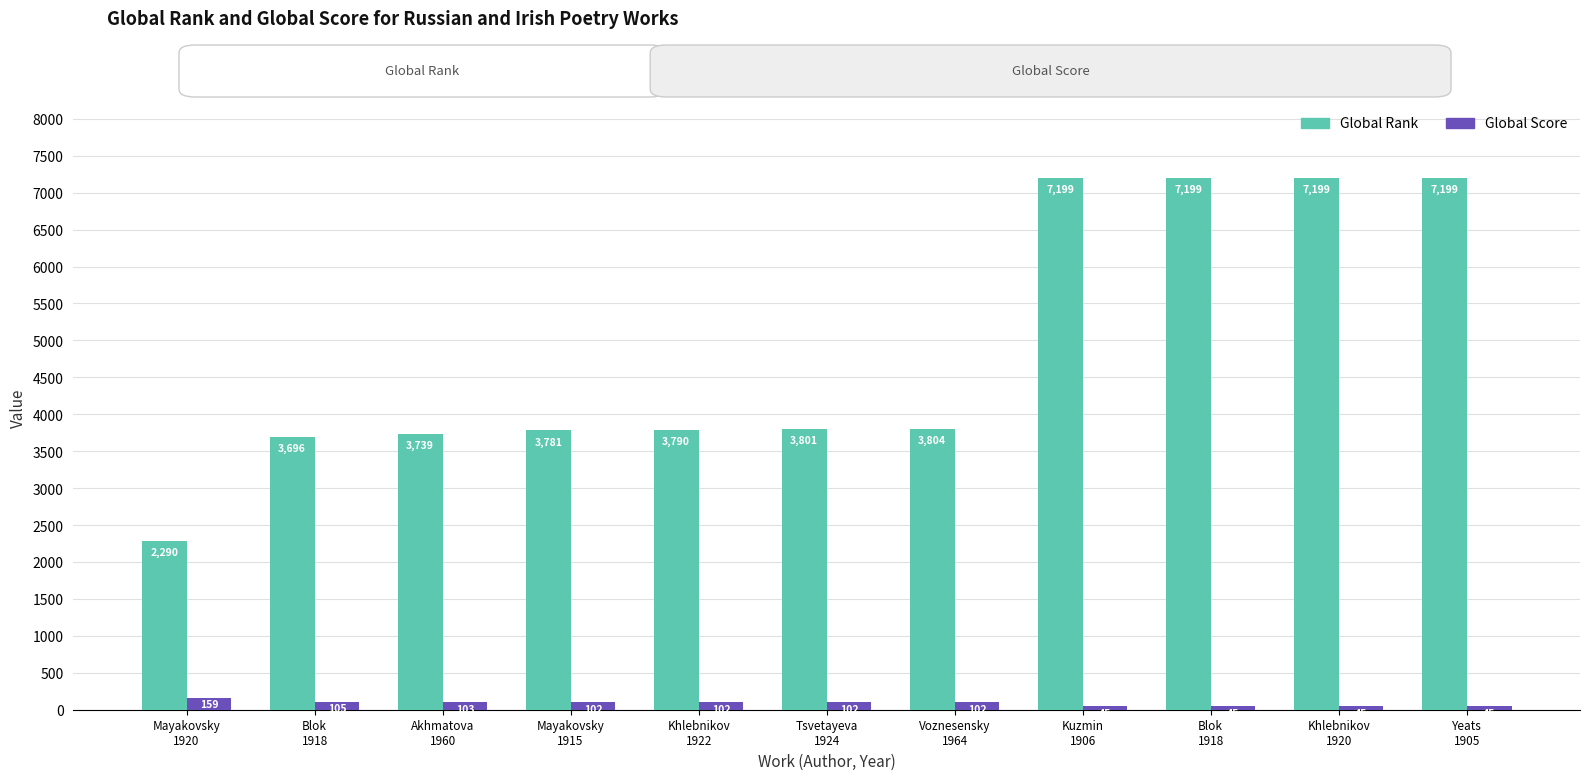

What is the label of the 10th bar from the right?

Blok
1918